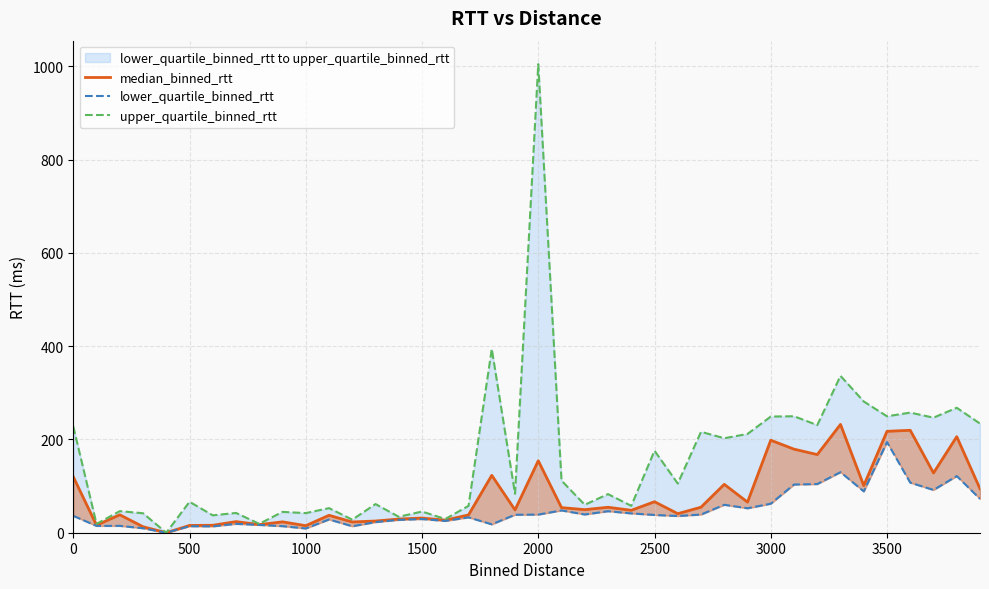

Is it true that upper_quartile_binned_rtt equals 16.9 at 3000?

False